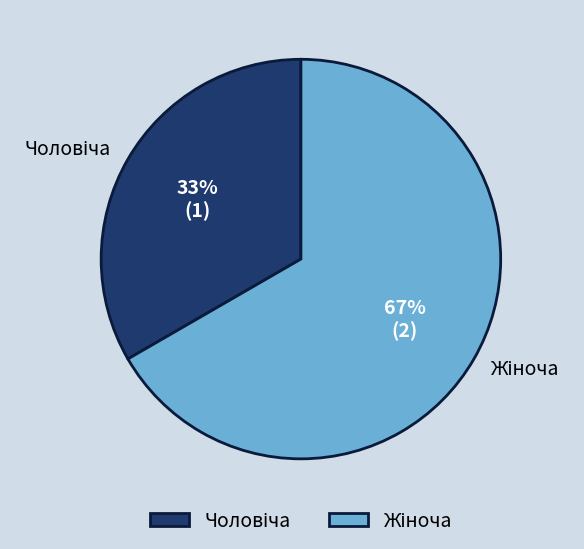

Is there any slice that represents more than half of the pie?

Yes